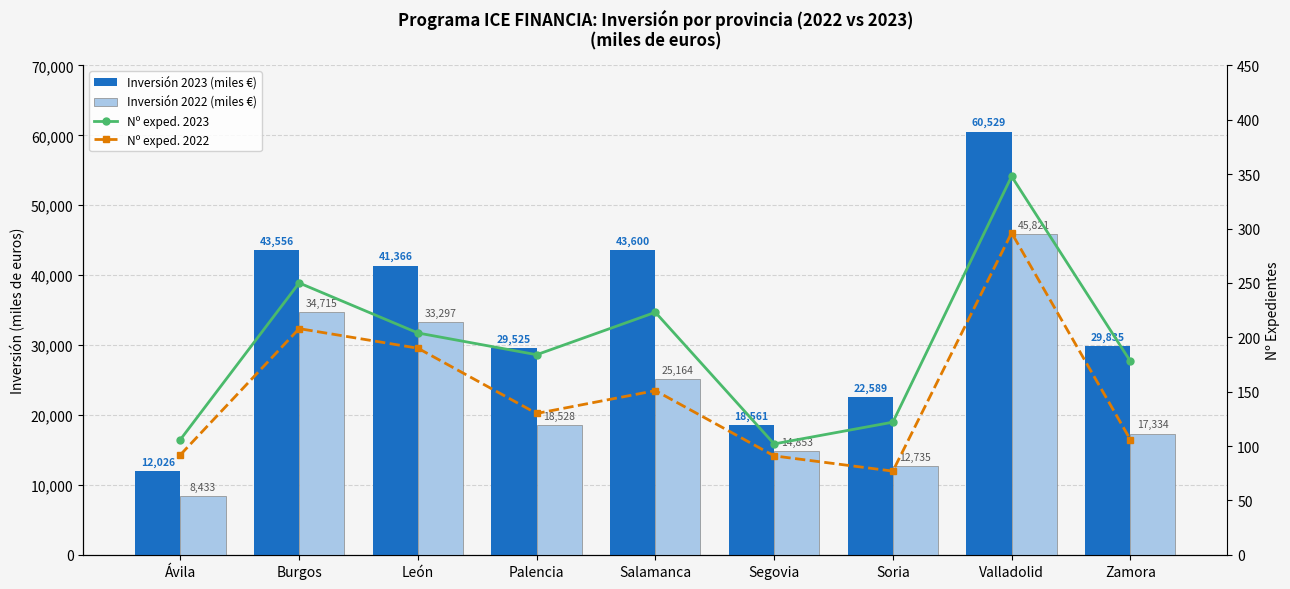

Is the value of Inversión 2023 (miles €) at Soria greater than the value of Nº exped. 2023 at Burgos?

Yes